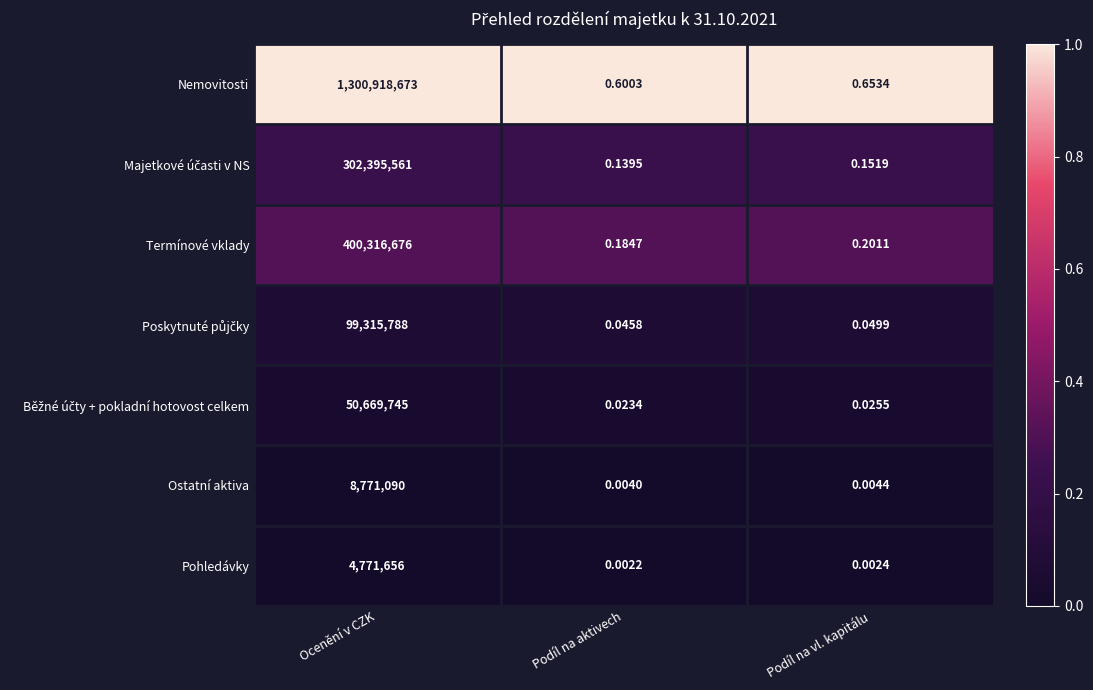

At which category is the sum across all series the highest?

Ocenění v CZK